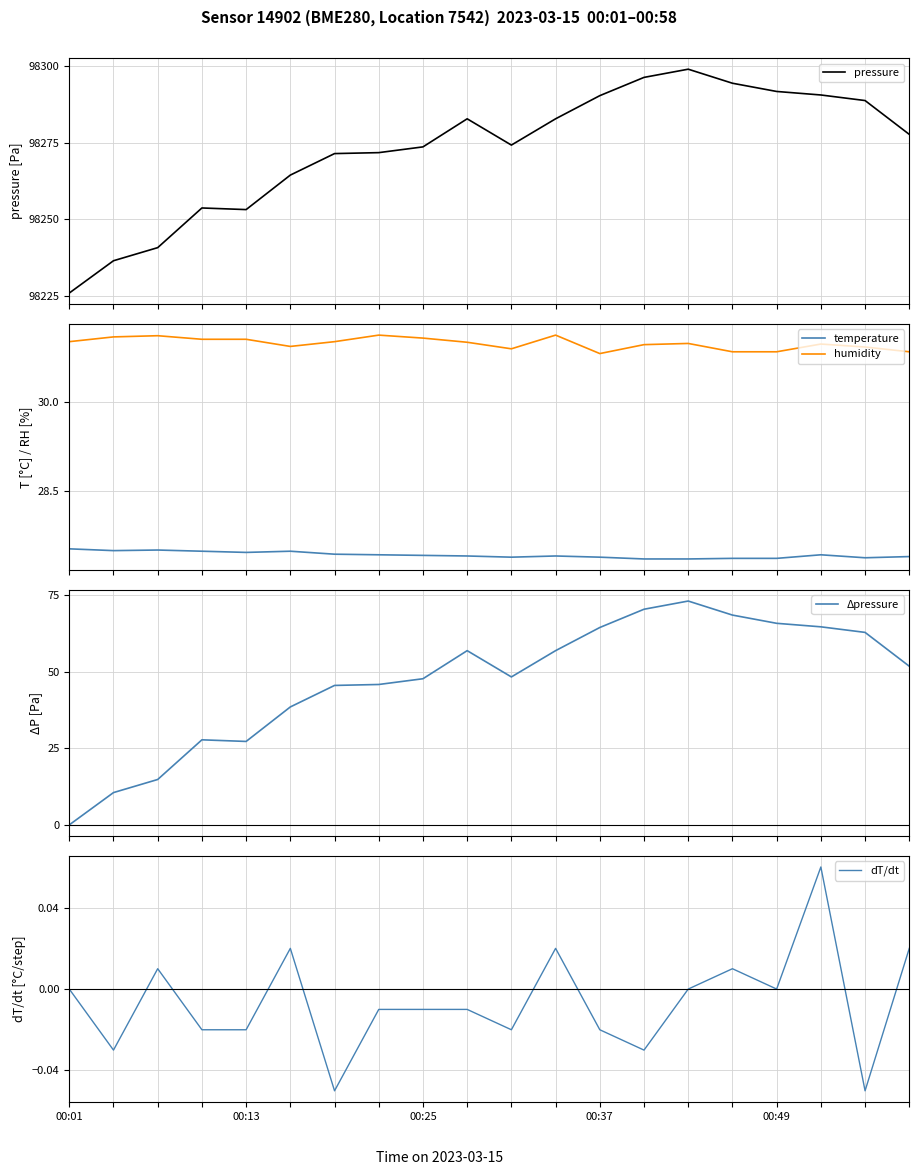

The value of Δpressure at 17 is 110.0. True or false?

False